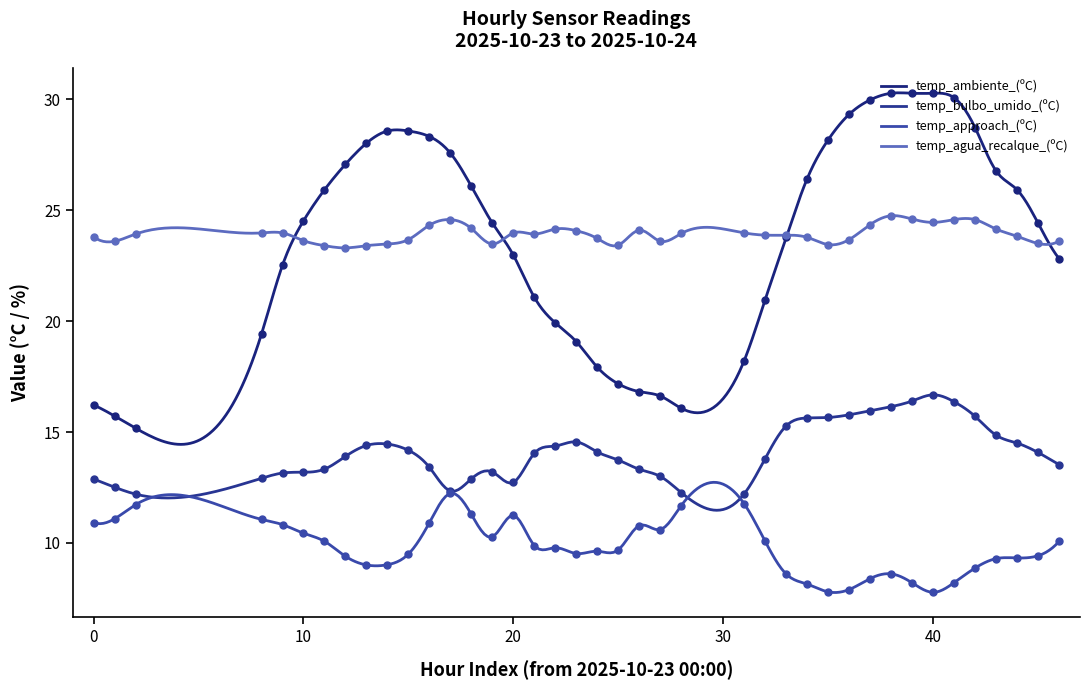

Reading left to right, extract all data points from this chart.

temp_ambiente_(ºC): 16.2	15.7	15.2	19.4	22.5	24.5	25.9	27.1	28.0	28.6	28.6	28.3	27.6	26.1	24.4	23.0	21.1	19.9	19.1	17.9	17.2	16.8	16.6	16.1	18.2	21.0	23.8	26.4	28.2	29.3	30.0	30.3	30.3	30.3	30.1	28.7	26.8	25.9	24.4	22.8
temp_bulbo_umido_(ºC): 12.9	12.5	12.2	12.9	13.2	13.2	13.3	13.9	14.4	14.5	14.2	13.4	12.3	12.9	13.2	12.7	14.0	14.4	14.6	14.1	13.7	13.3	13.0	12.3	12.2	13.8	15.3	15.6	15.7	15.8	16.0	16.1	16.4	16.7	16.4	15.7	14.9	14.5	14.1	13.5
temp_approach_(ºC): 10.9	11.1	11.7	11.1	10.8	10.4	10.1	9.4	9.0	9.0	9.5	10.9	12.2	11.3	10.3	11.2	9.9	9.8	9.5	9.6	9.7	10.8	10.6	11.7	11.8	10.1	8.6	8.1	7.8	7.9	8.4	8.6	8.2	7.8	8.2	8.9	9.3	9.3	9.4	10.1
temp_agua_recalque_(ºC): 23.8	23.6	23.9	24.0	24.0	23.6	23.4	23.3	23.4	23.5	23.7	24.3	24.6	24.2	23.5	24.0	23.9	24.1	24.1	23.7	23.4	24.1	23.6	23.9	24.0	23.9	23.9	23.8	23.4	23.7	24.4	24.8	24.6	24.4	24.6	24.6	24.1	23.8	23.5	23.6